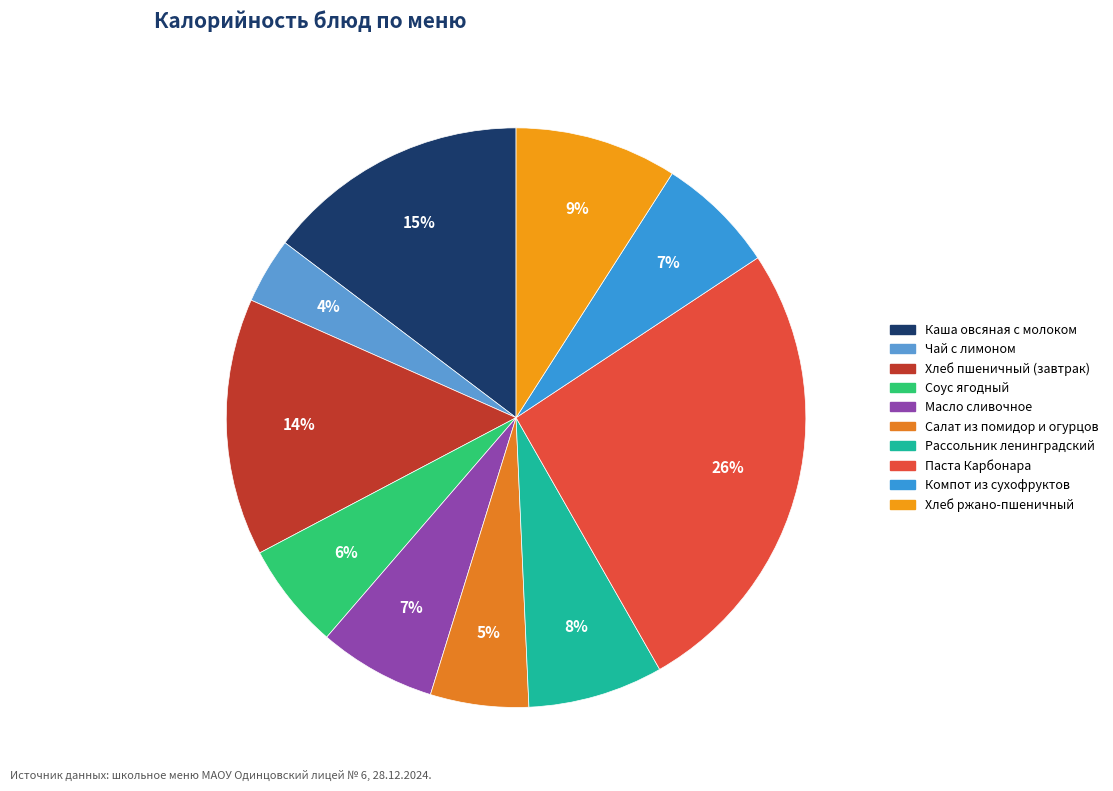

The Паста Карбонара slice represents 16% of the pie. True or false?

False